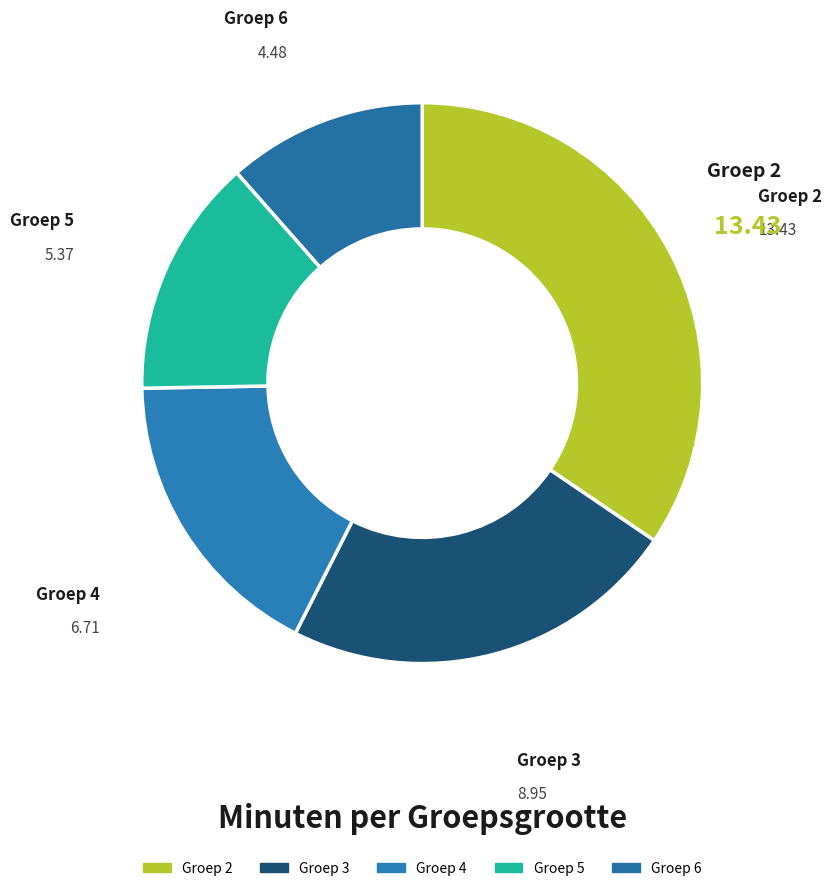

What is the smallest slice in the pie chart?

6